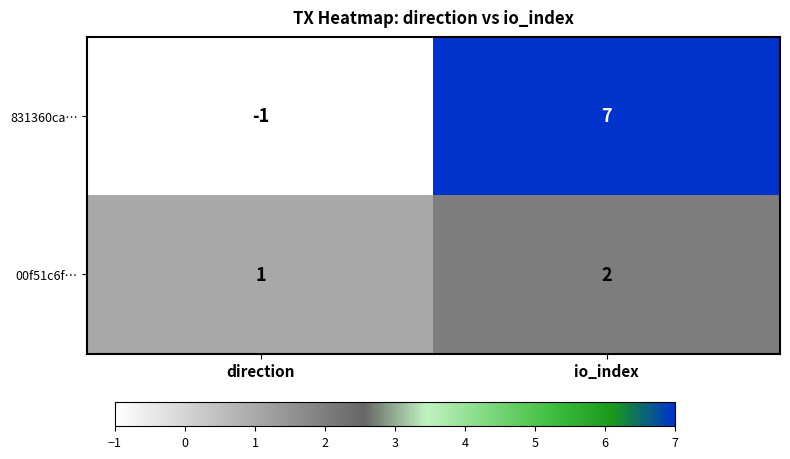

What is the total value across all series at io_index?

9